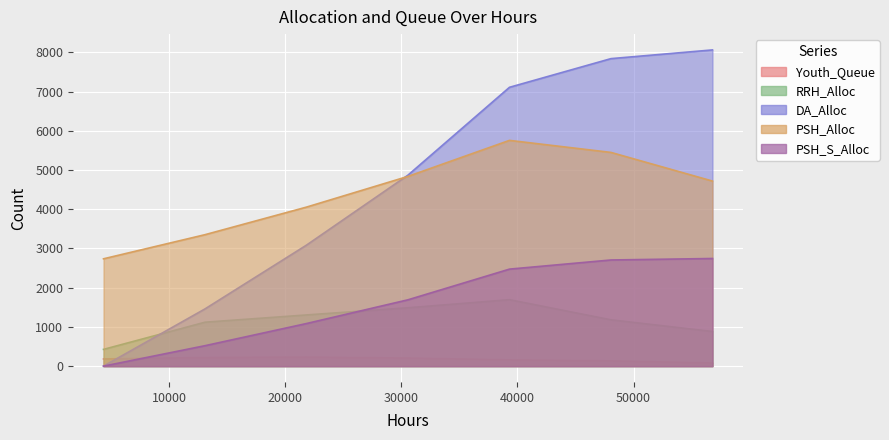

How many RRH_Alloc values are between 883 and 1488?

5